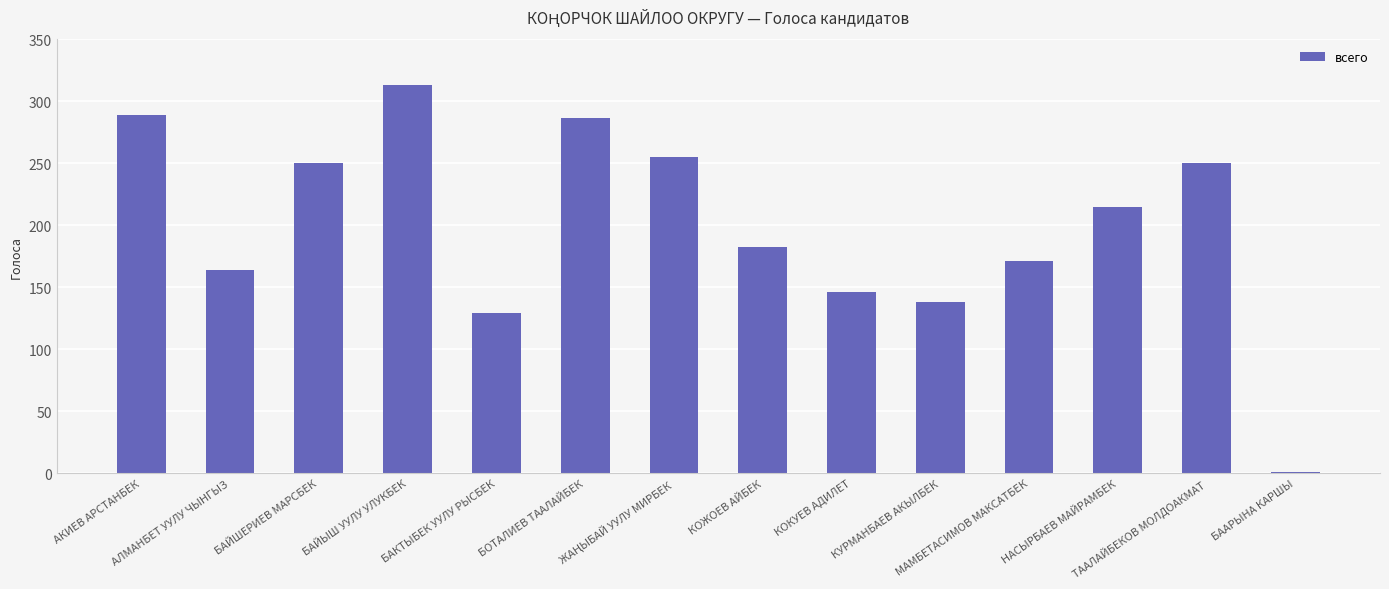

What value does the data have at БАЙШЕРИЕВ МАРСБЕК, to the nearest 10?

250